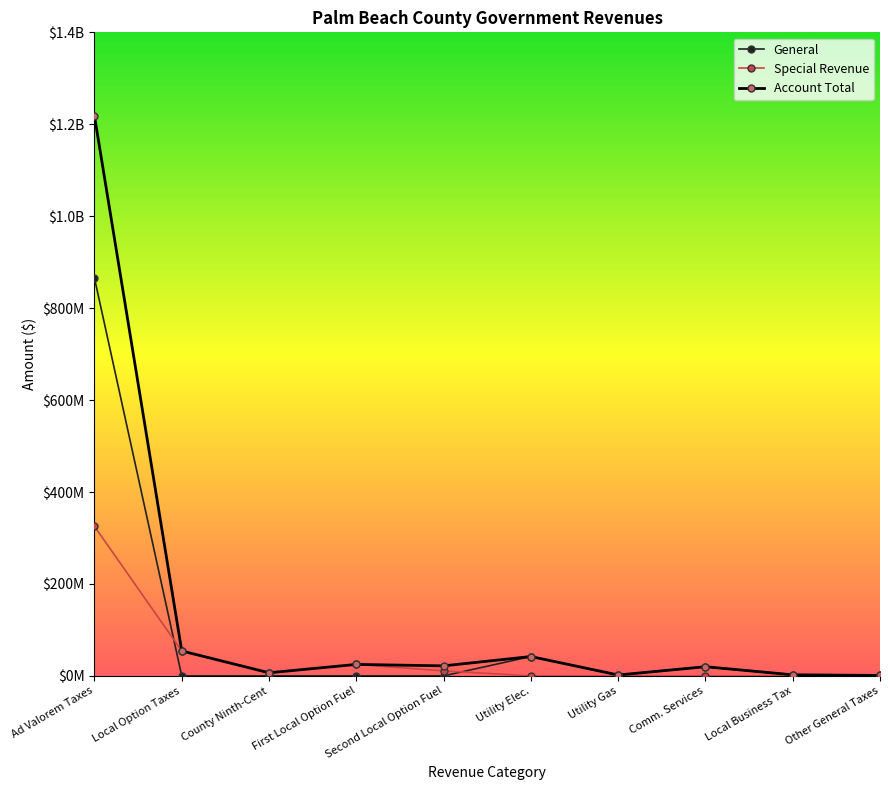

Where is General nearest to the value 432677210?

Utility Elec.